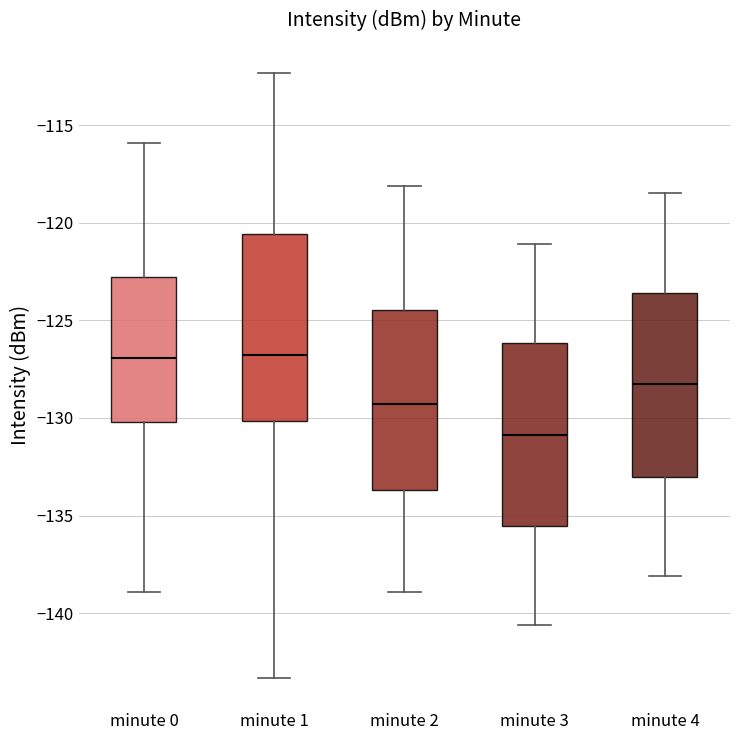

Reading left to right, transcribe this box plot: for each box, give where its median line is, the range the box spans, and where its two whiskers end, as read against the y-axis. The values are not printed on the chart, so give them approximately, as read against the axis.

minute 0: median -127.0, box -130.0 to -123.0, whiskers -139.0 to -116.0
minute 1: median -126.5, box -130.0 to -120.5, whiskers -143.5 to -112.5
minute 2: median -129.5, box -133.5 to -124.5, whiskers -139.0 to -118.0
minute 3: median -131.0, box -135.5 to -126.0, whiskers -140.5 to -121.0
minute 4: median -128.0, box -133.0 to -123.5, whiskers -138.0 to -118.5